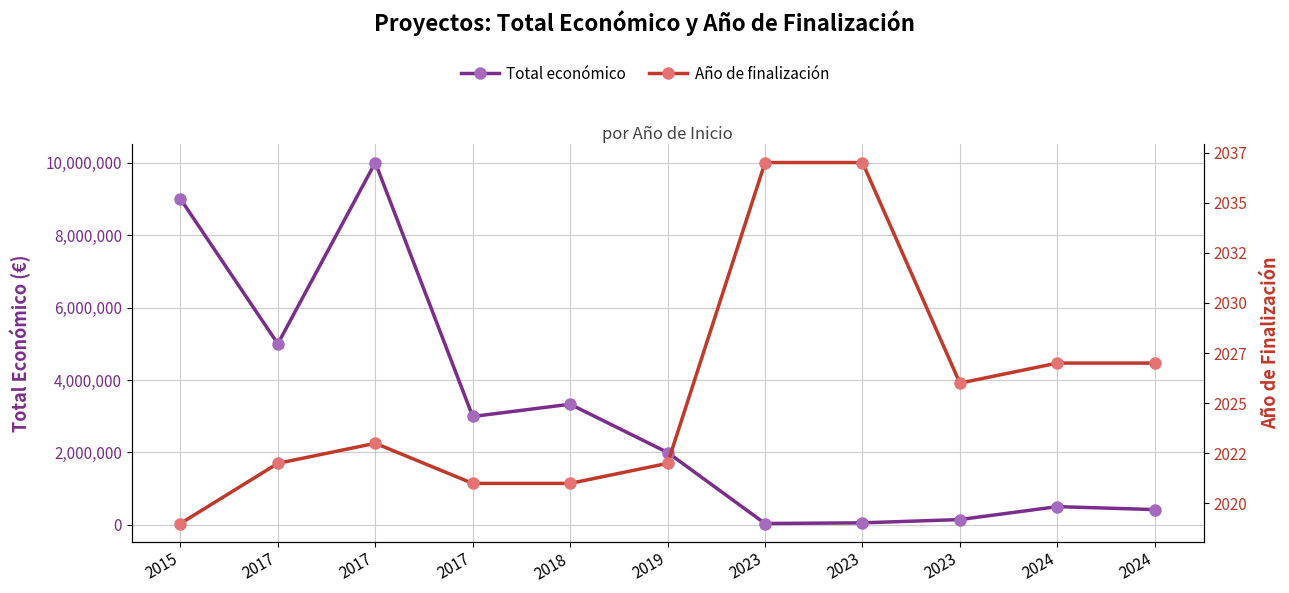

The value of Año de finalización at 2017 is 971. True or false?

False